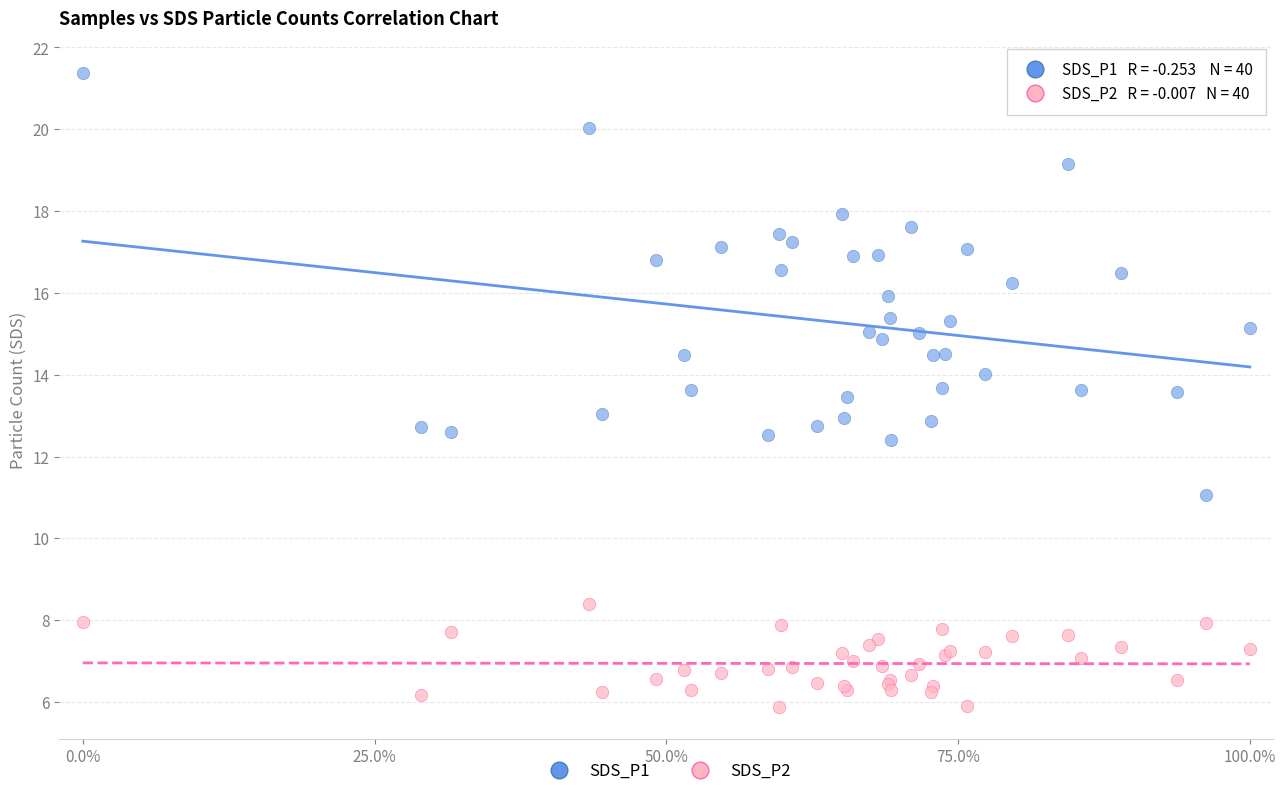

Which series contains the lowest Y value?

SDS_P2